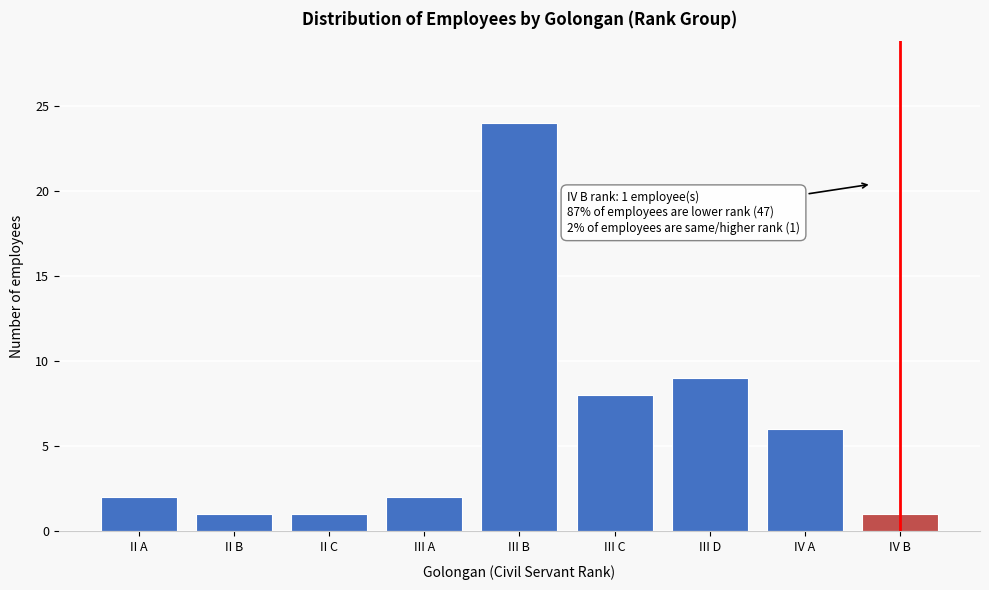

Reading left to right, list all the values displayed in this chart.

II A=2	II B=1	II C=1	III A=2	III B=24	III C=8	III D=9	IV A=6	IV B=1